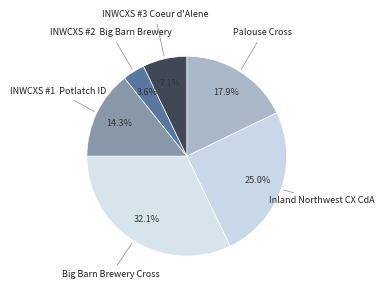

Rank the categories by value from highest to lowest.

Big Barn Brewery Cross, Inland Northwest CX CdA, Palouse Cross, INWCXS #1 Potlatch ID, INWCXS #3 Coeur d'Alene, INWCXS #2 Big Barn Brewery